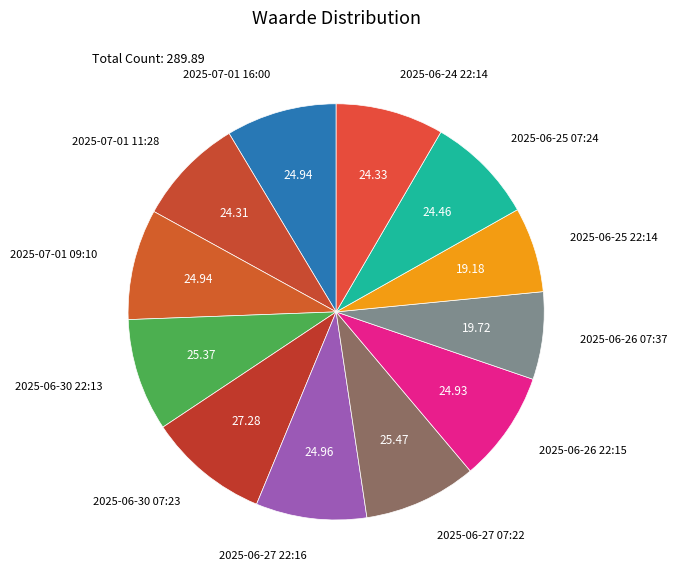

Combined, do 2025-06-30 22:13 and 2025-06-30 07:23 account for over 50%?

No